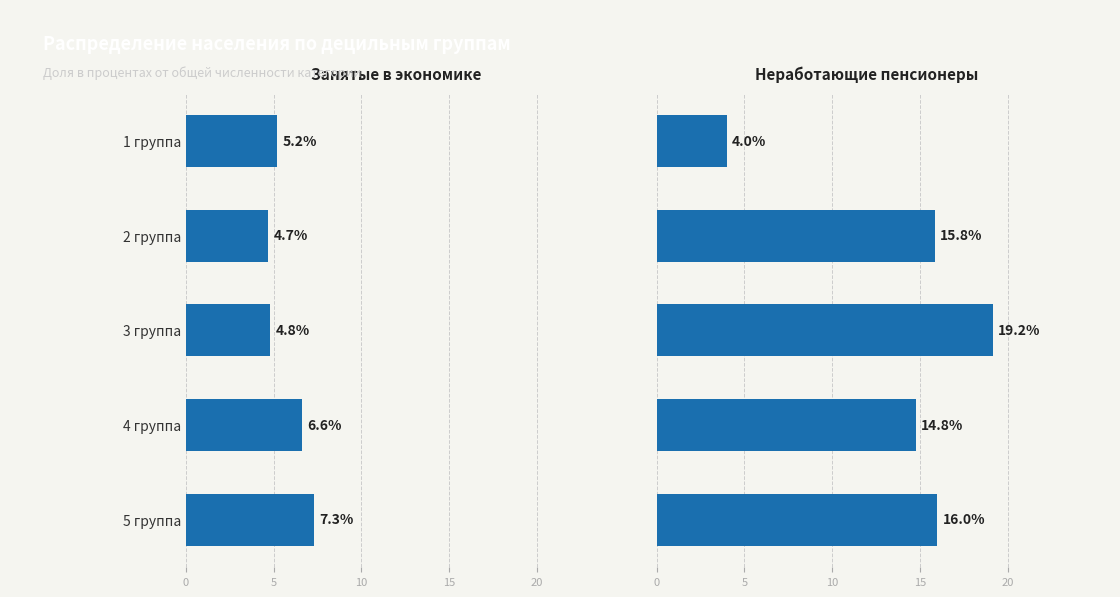

List the series in order of their peak value, lowest first.

Занятые в экономике, Неработающие пенсионеры